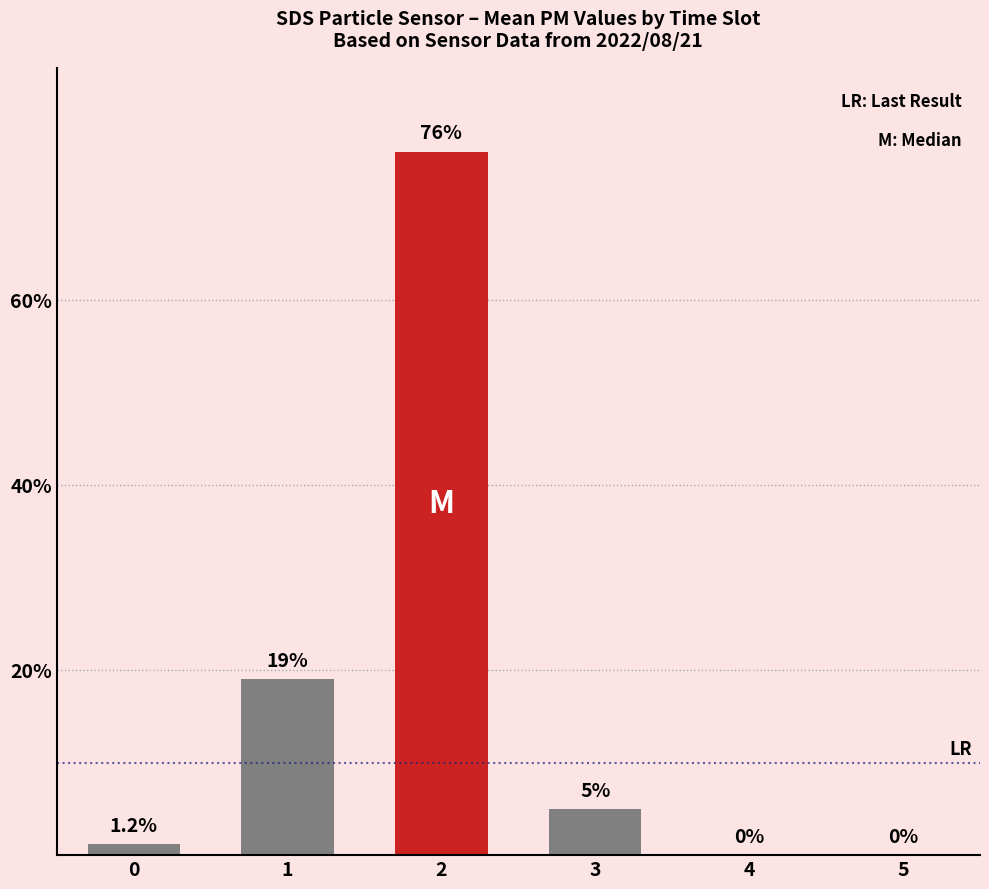

The value at 4 is 0.0. True or false?

True